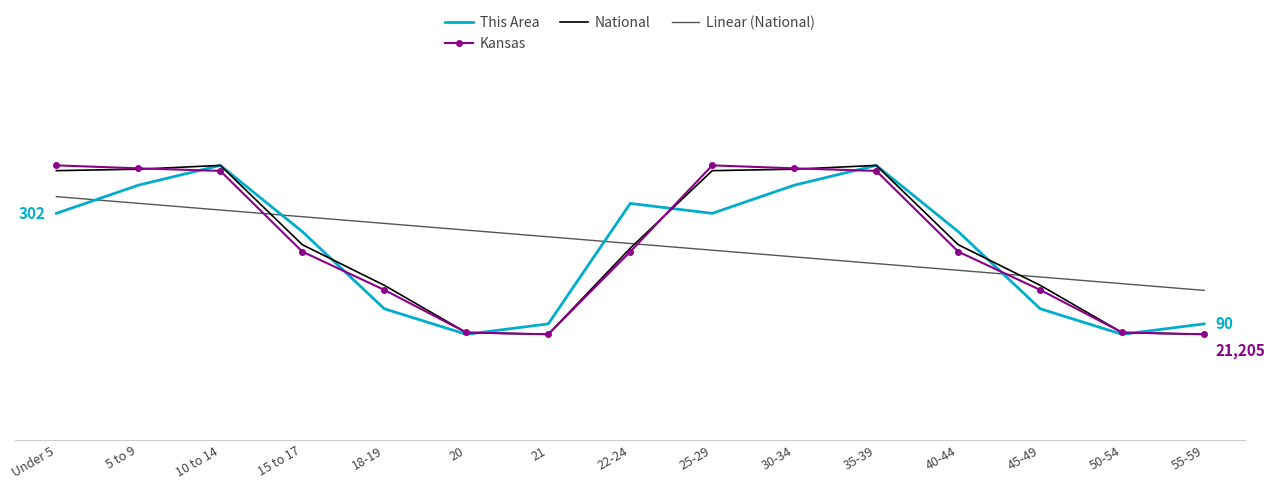

Which series has the largest total across all categories?

National